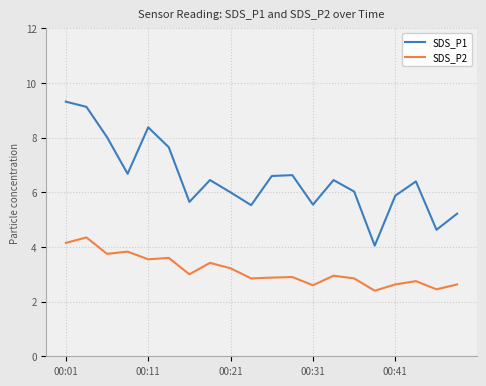

List the series in order of their peak value, highest first.

SDS_P1, SDS_P2